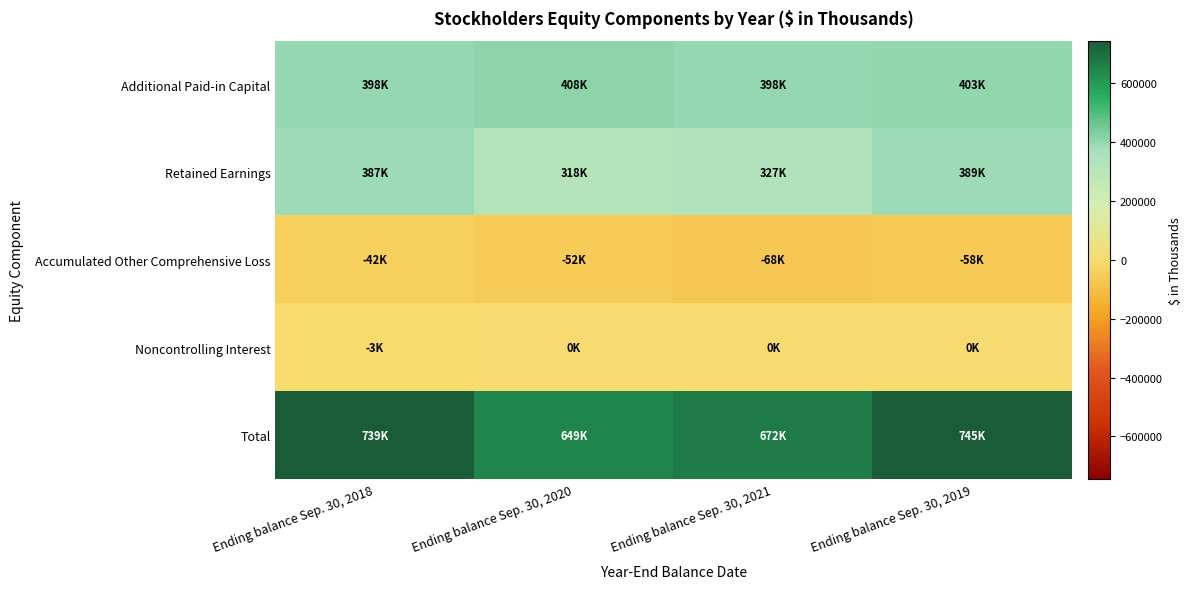

What is the smallest value displayed?

-68068